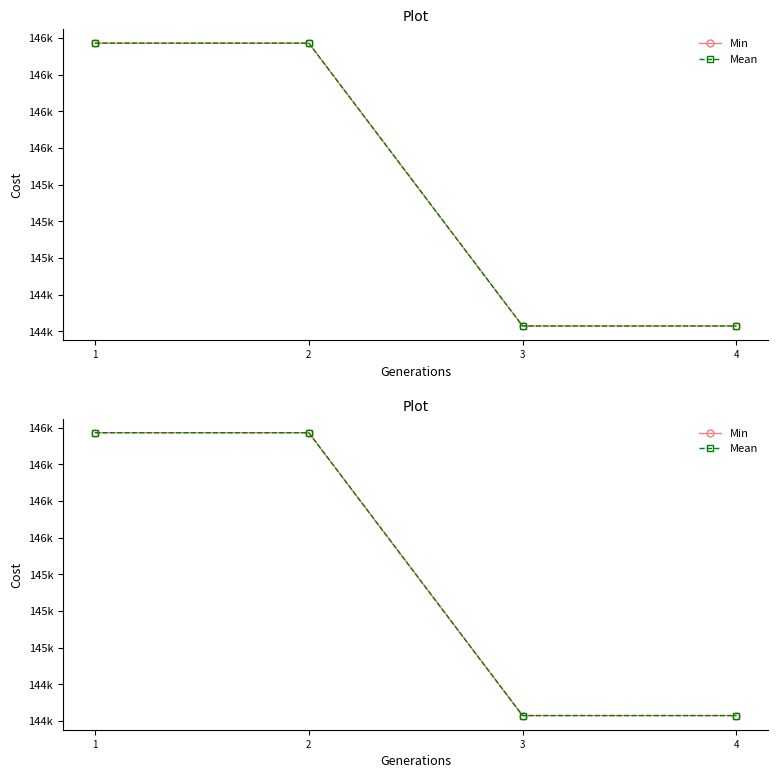

What is the total value across all series at 3?

288574